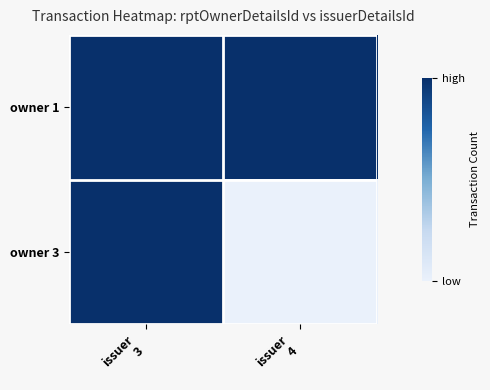

Rank the series at issuer 4 from lowest to highest value.

owner 3, owner 1